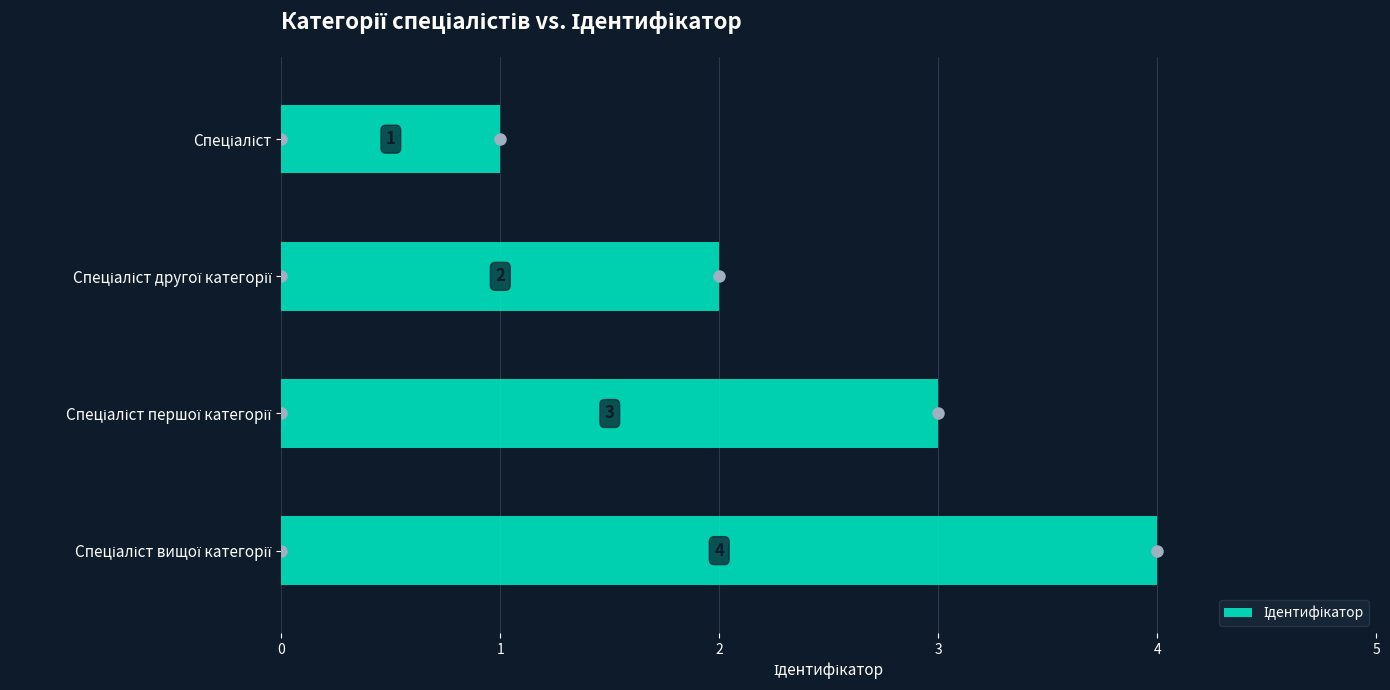

What is the sum of all values?

10